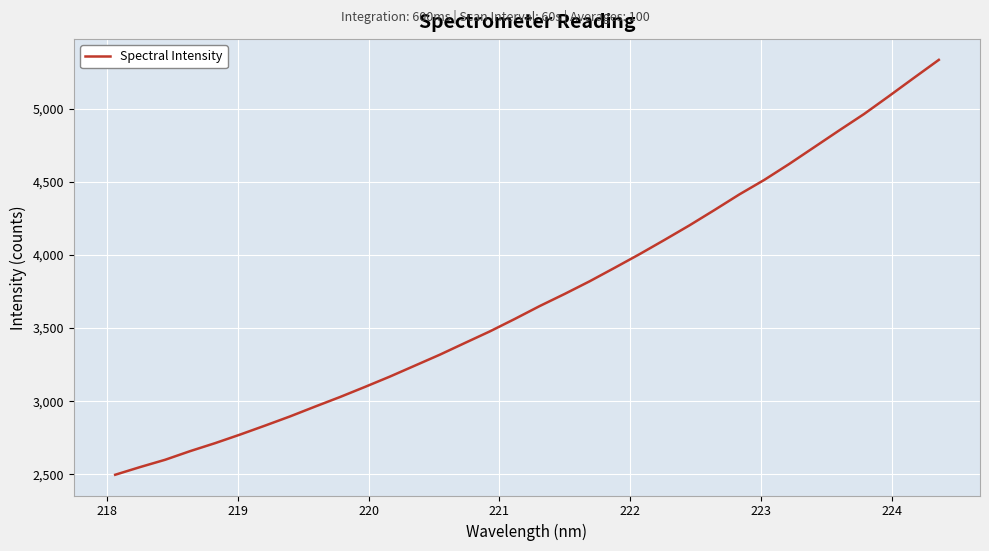

What is the maximum value shown in the chart?

5333.5